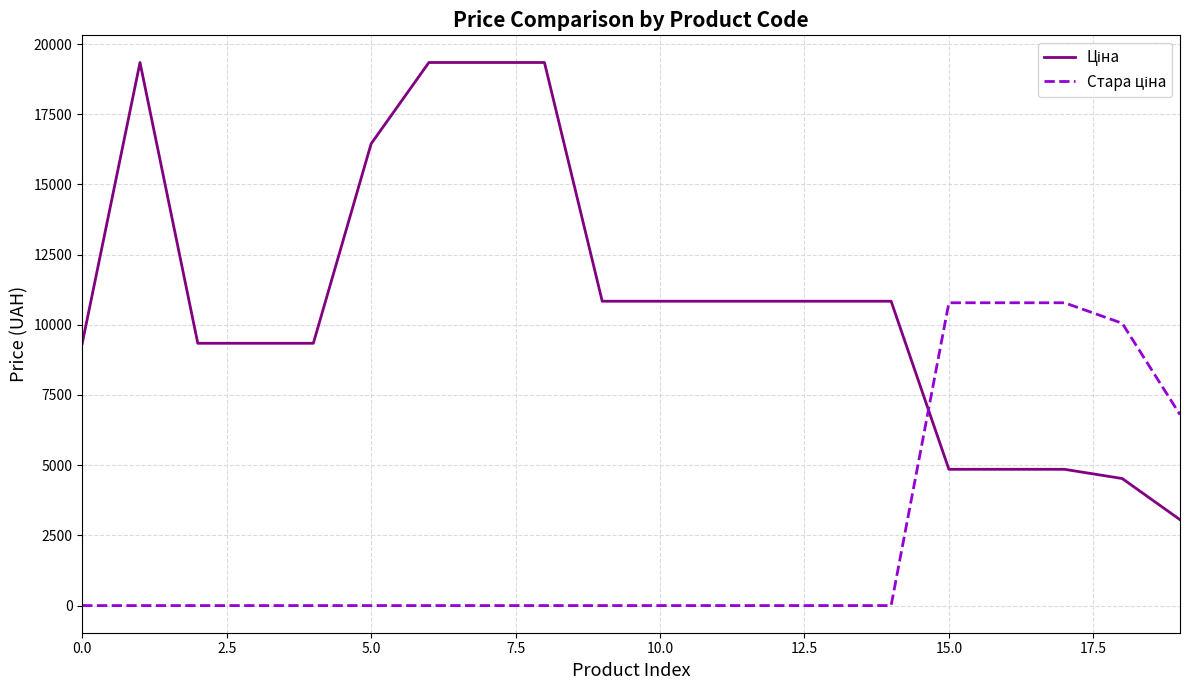

Does the chart display data point markers on the line(s)?

No